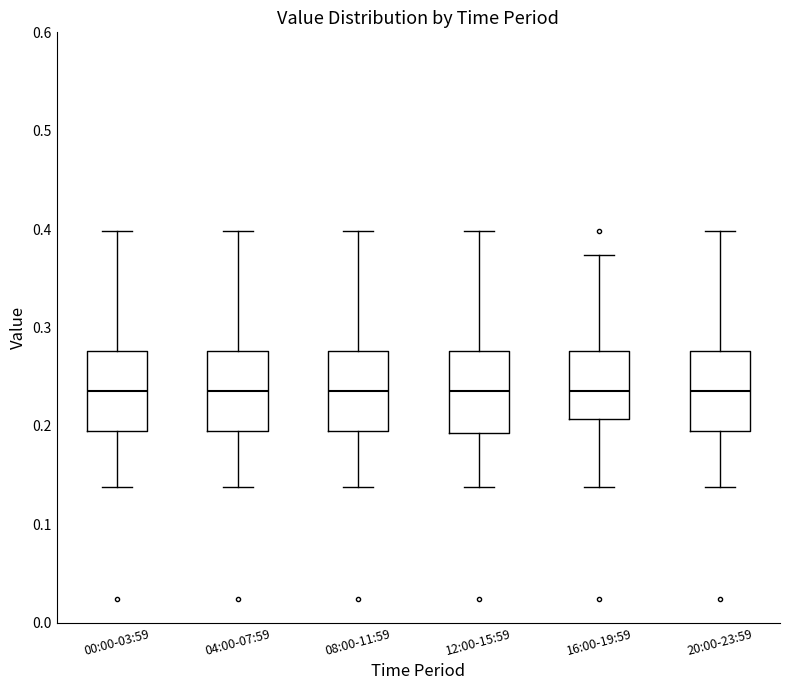

Reading left to right, transcribe this box plot: for each box, give where its median line is, the range the box spans, and where its two whiskers end, as read against the y-axis. The values are not printed on the chart, so give them approximately, as read against the axis.

00:00-03:59: median 0.24, box 0.19 to 0.28, whiskers 0.14 to 0.40
04:00-07:59: median 0.24, box 0.19 to 0.28, whiskers 0.14 to 0.40
08:00-11:59: median 0.24, box 0.19 to 0.28, whiskers 0.14 to 0.40
12:00-15:59: median 0.24, box 0.19 to 0.28, whiskers 0.14 to 0.40
16:00-19:59: median 0.24, box 0.21 to 0.28, whiskers 0.14 to 0.37
20:00-23:59: median 0.24, box 0.19 to 0.28, whiskers 0.14 to 0.40